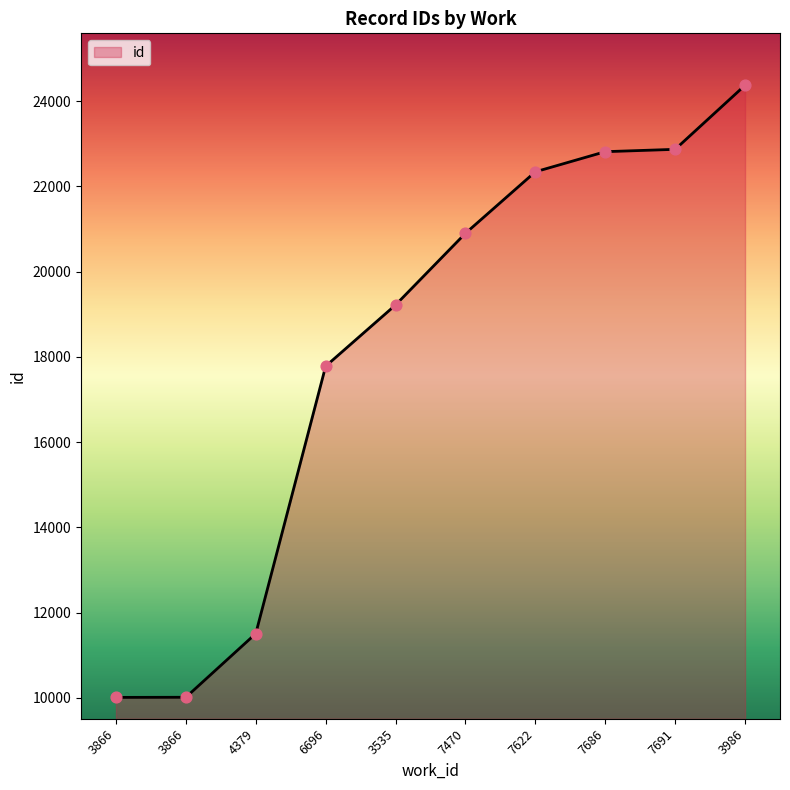

What is the change in value from 3866 to 7686?

+12801